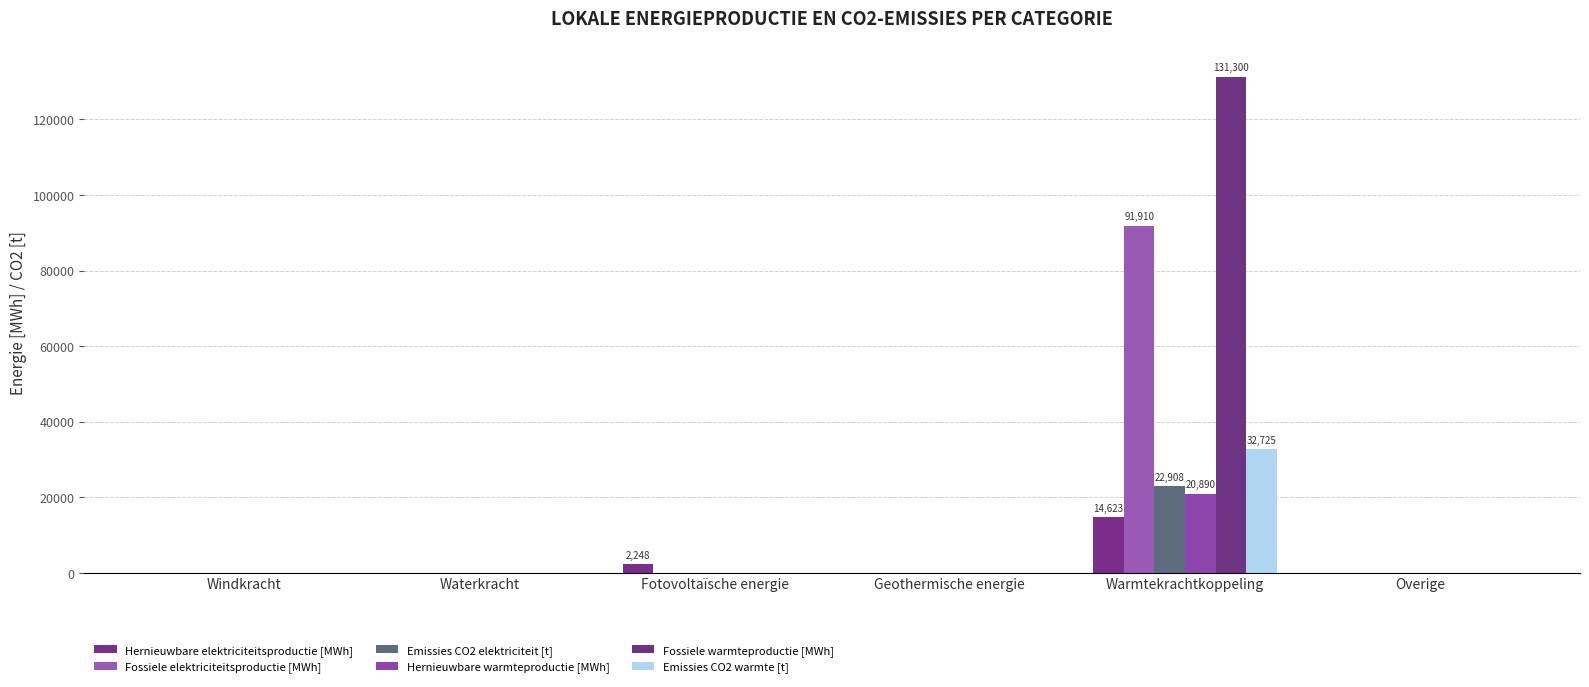

Does the chart contain stacked bars?

No